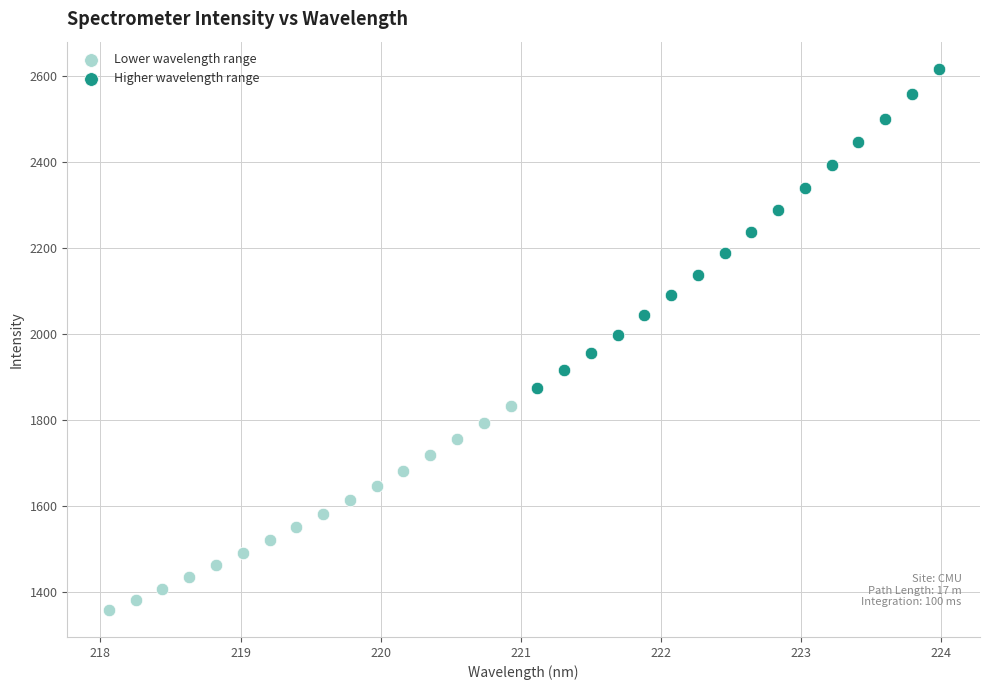

Which series reaches the minimum Y coordinate?

Lower wavelength range